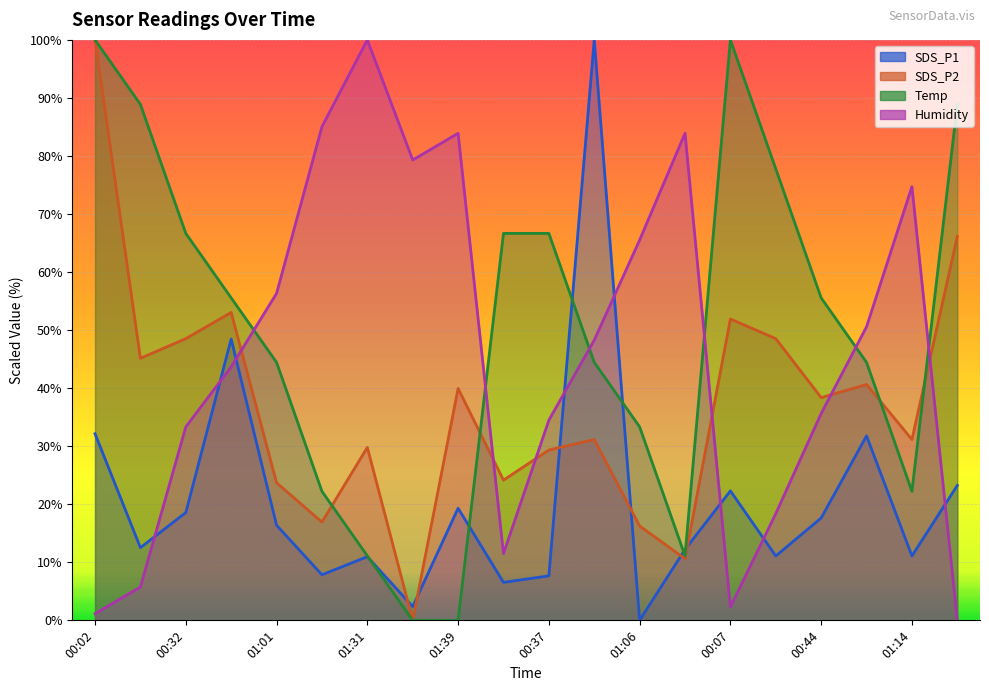

Between 01:21 and 00:59, which is larger?

00:59